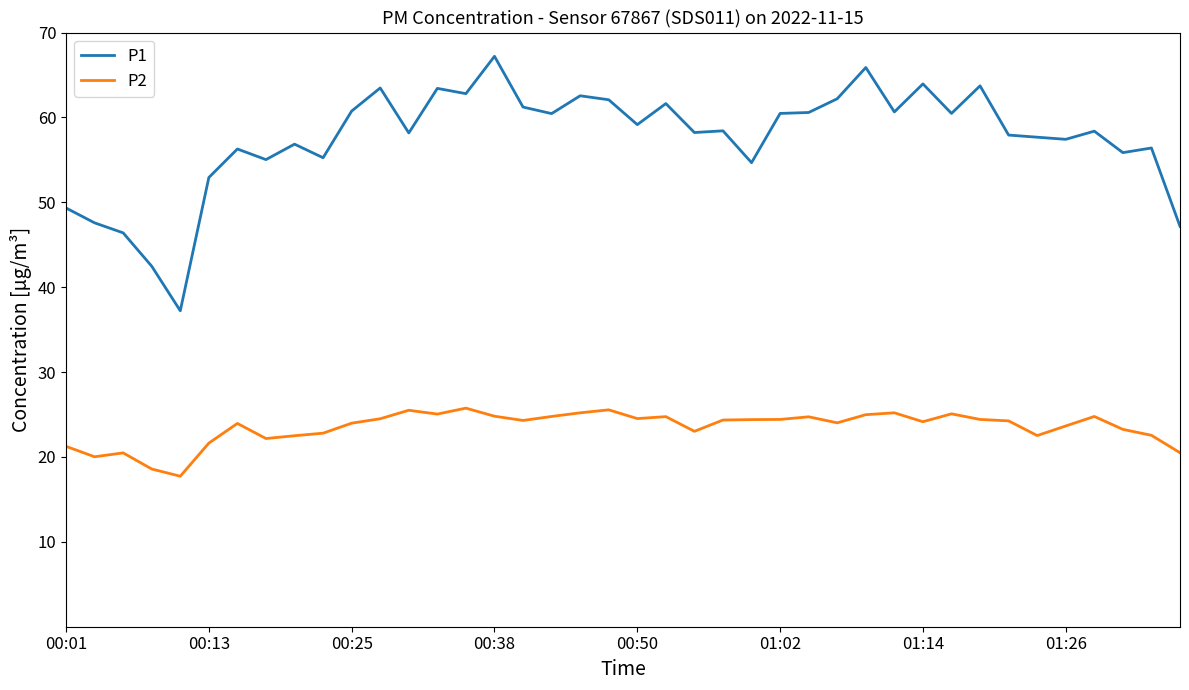

True or false: P1 and P2 cross at least once.

False